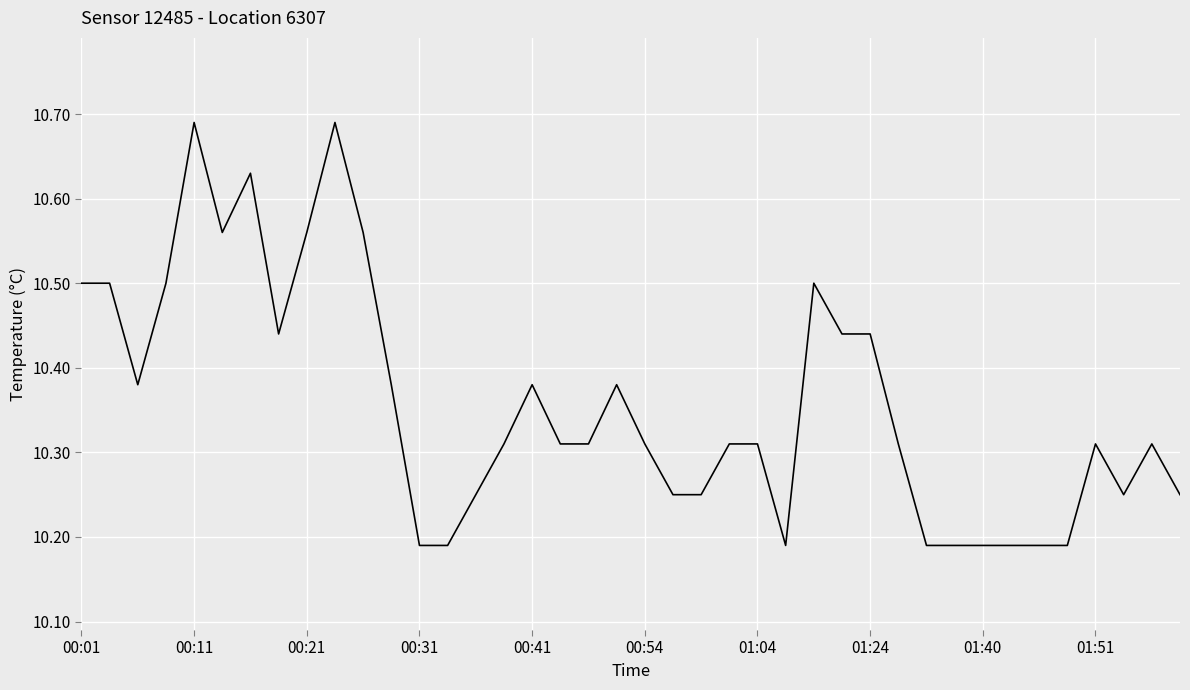

What is the difference between the maximum and minimum values?

0.5